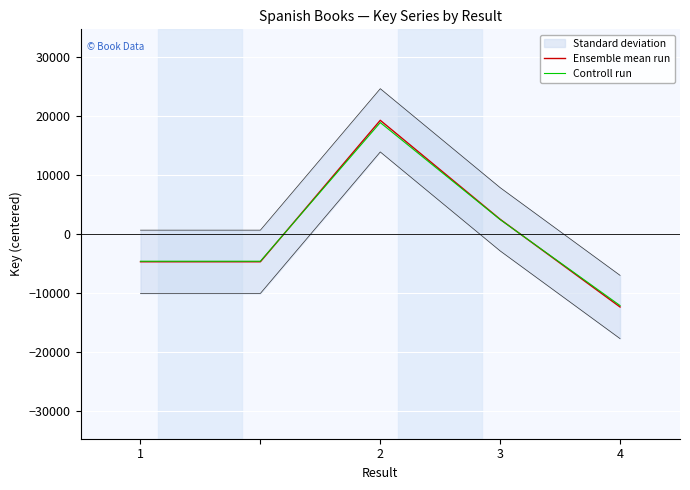

How many data points does each series have?

5